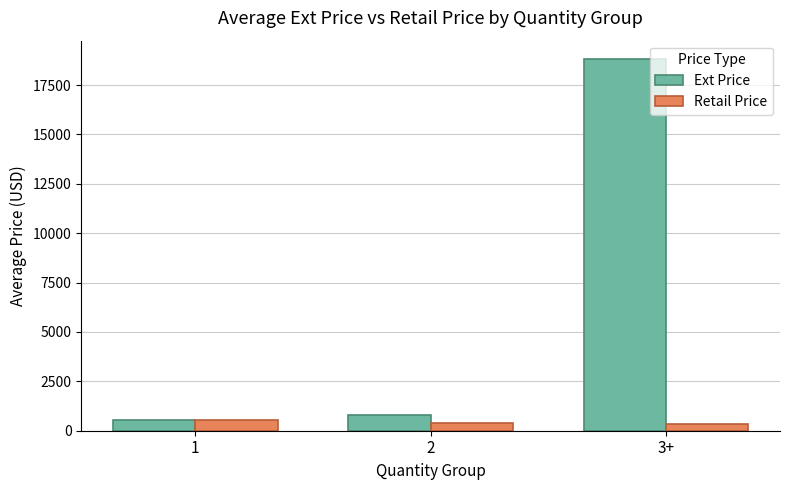

At which label is Ext Price closest to 9673?

2